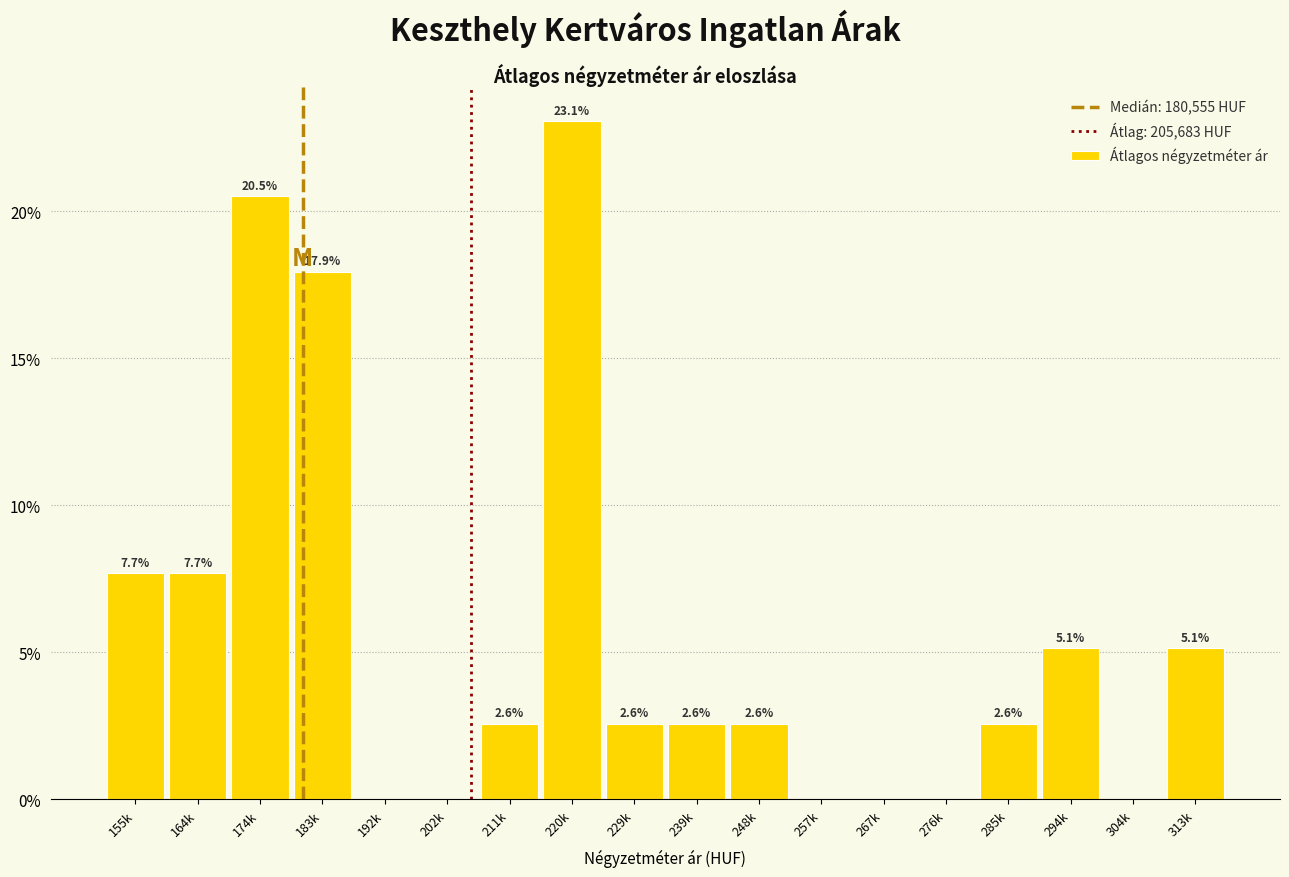

Reading left to right, extract all data points from this chart.

155k=7.7	164k=7.7	174k=20.5	183k=17.9	192k=0.0	202k=0.0	211k=2.6	220k=23.1	229k=2.6	239k=2.6	248k=2.6	257k=0.0	267k=0.0	276k=0.0	285k=2.6	294k=5.1	304k=0.0	313k=5.1